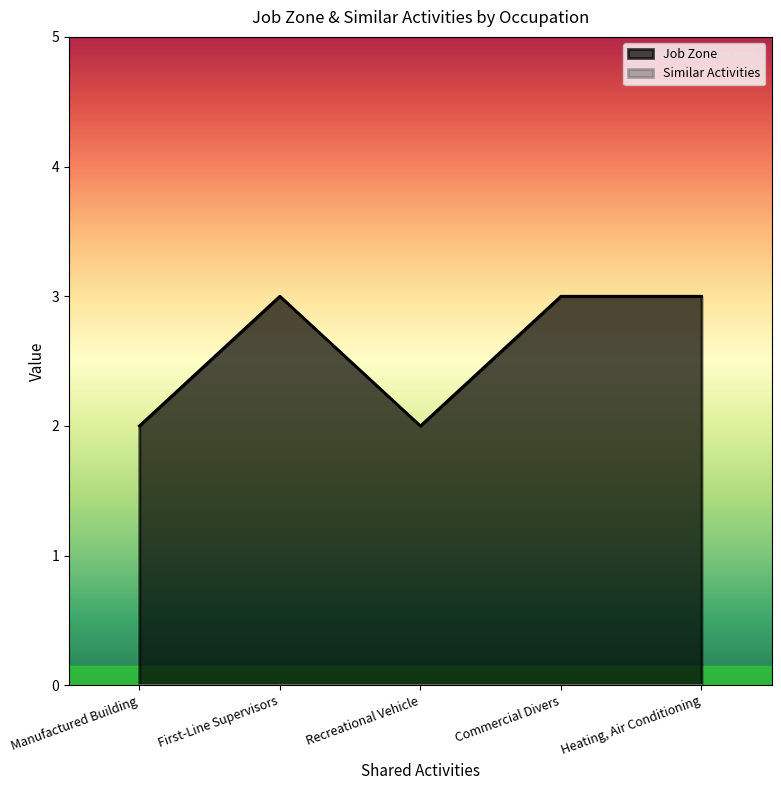

Which label corresponds to the smallest value in the chart?

Manufactured Building